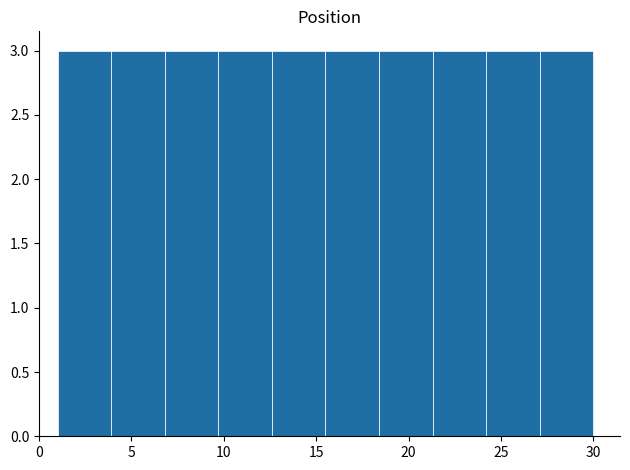

How tall is the bar that spans 9.7 to 12.6 on the x-axis? Neither the bar edges nor the heights are printed on the chart, so give them approximately, as read against the axes.

3